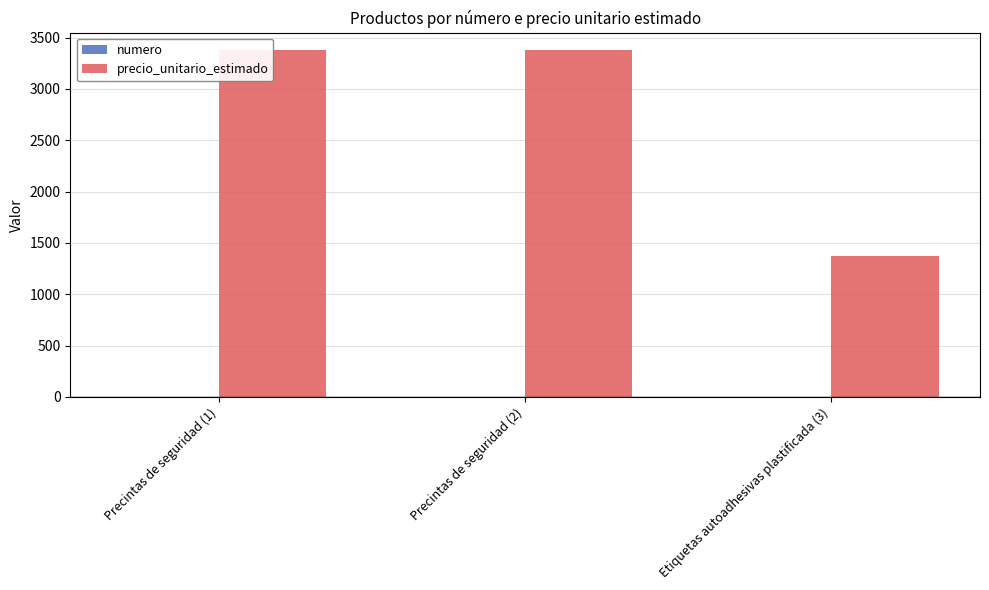

What is the sum of all precio_unitario_estimado values?

8130